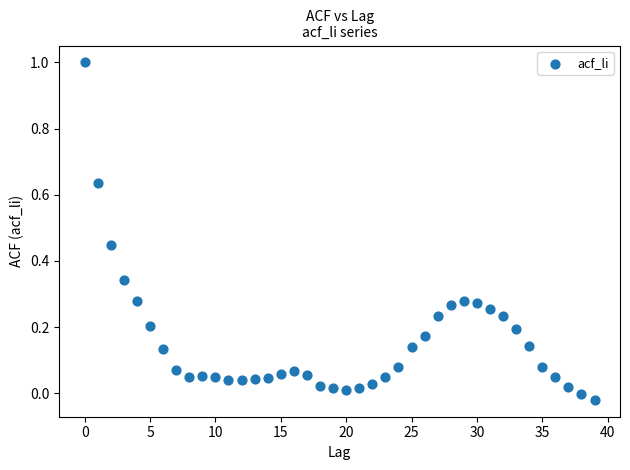

What is the range of Y values (max minus min)?

1.0